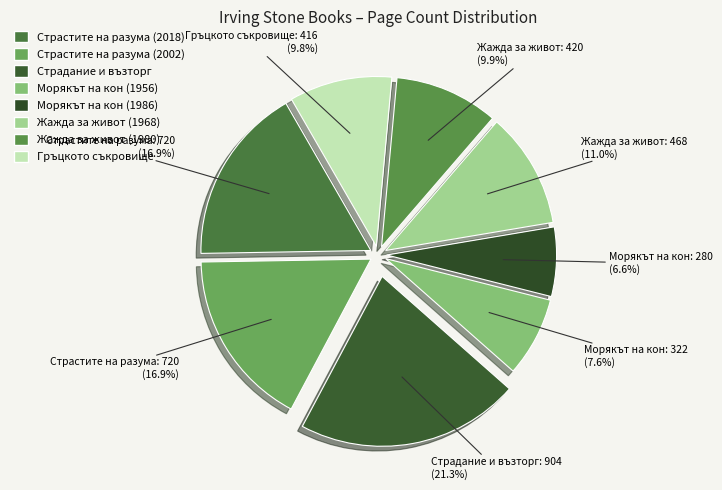

Count the number of slices in the pie.

8